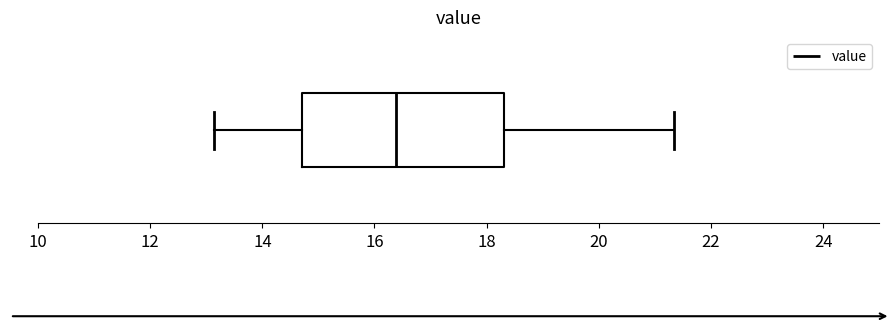

Where does the median line of the box sit on the x-axis? The values are not printed on the chart, so give them approximately, as read against the axis.

16.4